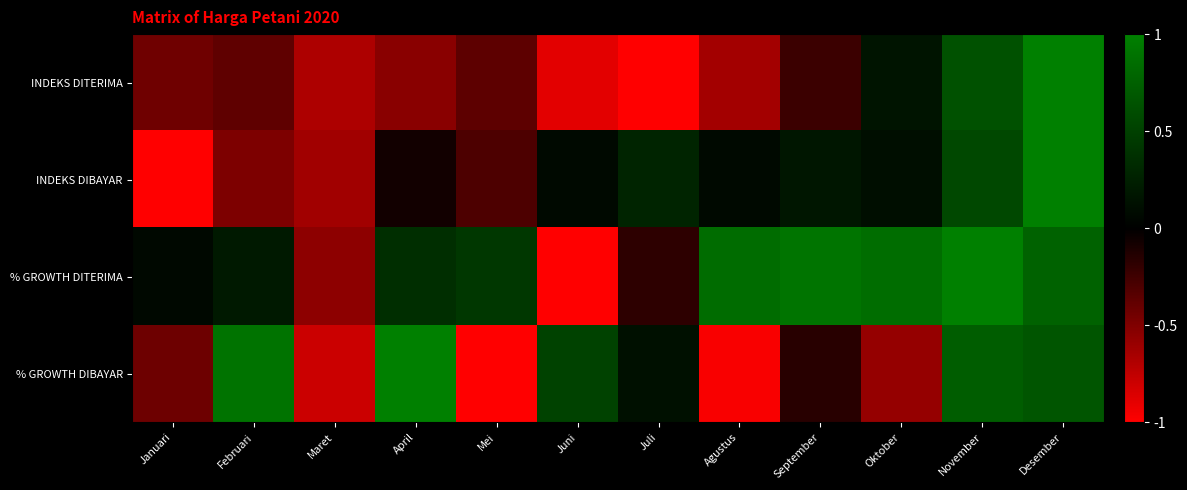

Which series has the largest range (max minus min)?

INDEKS DITERIMA